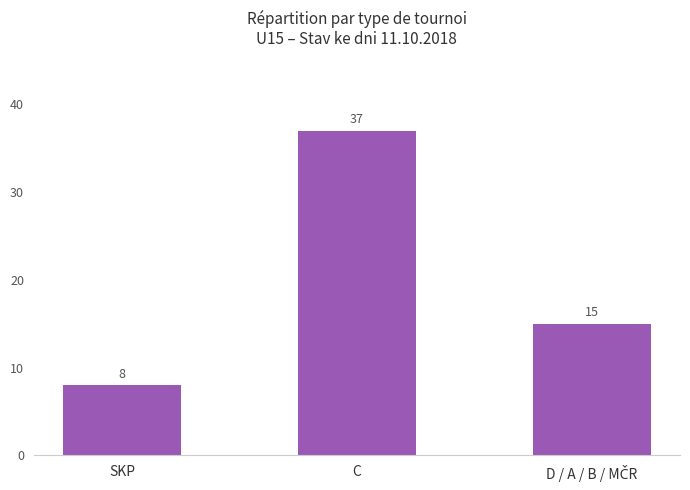

What is the label of the 2nd bar from the left?

C